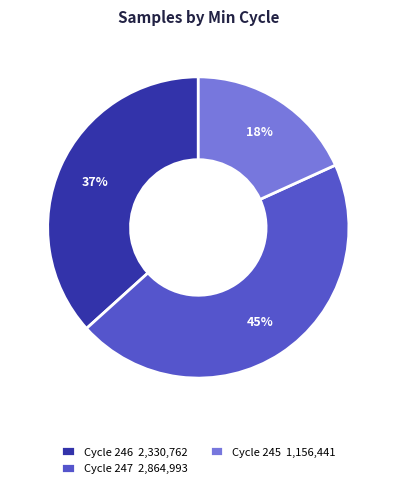

Which category has the smallest portion of the pie?

Cycle 245 1,156,441